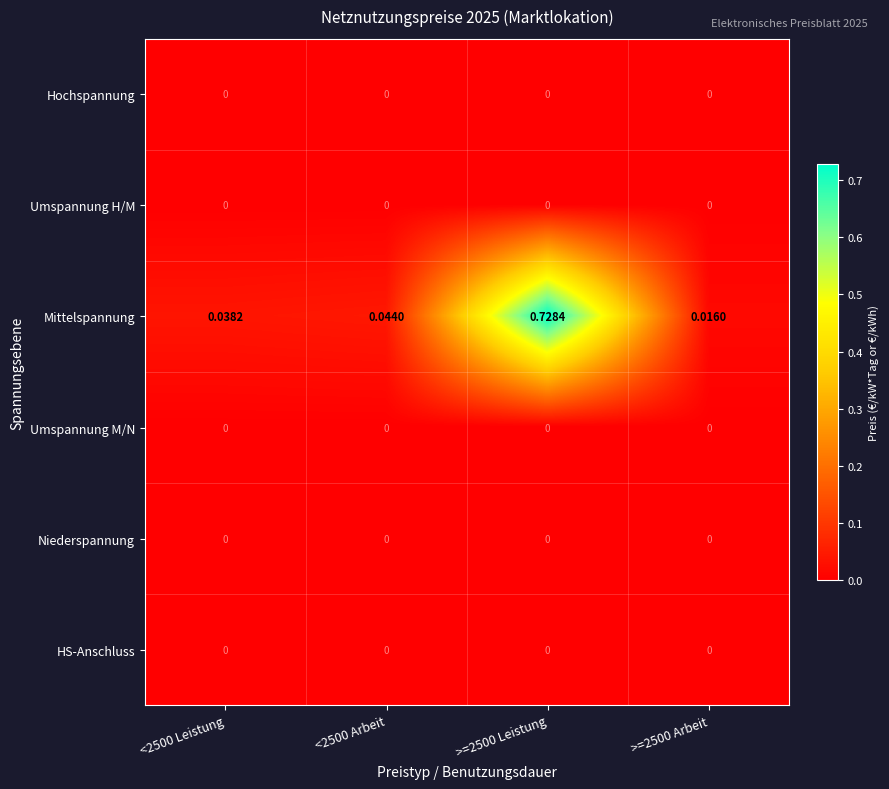

Between >=2500 Leistung and >=2500 Arbeit, which series saw the biggest shift?

Mittelspannung